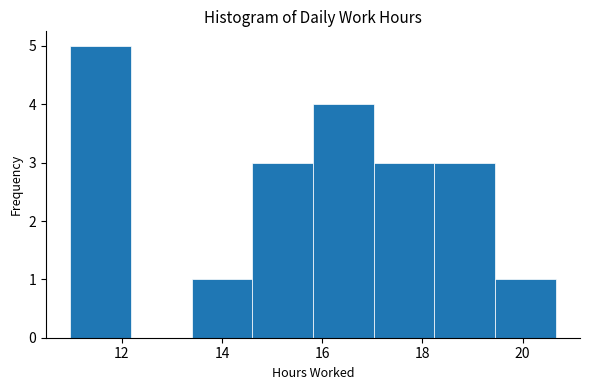

Reading left to right, transcribe this chart: for each bar, give the range it covers on the x-axis and its height. Neither the bar edges nor the heights are printed on the chart, so give them approximately, as read against the axes.

11.0 to 12.2: 5
12.2 to 13.4: 0
13.4 to 14.6: 1
14.6 to 15.8: 3
15.8 to 17.0: 4
17.0 to 18.2: 3
18.2 to 19.4: 3
19.4 to 20.6: 1